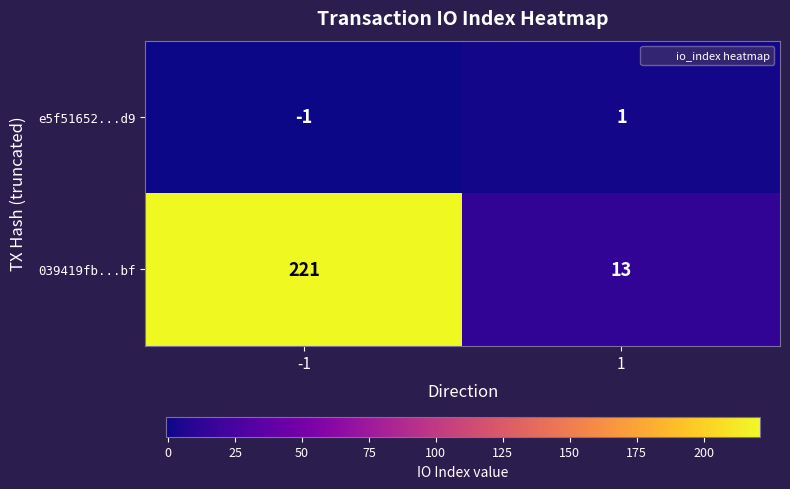

What is the spread (max minus min) of values at -1?

222